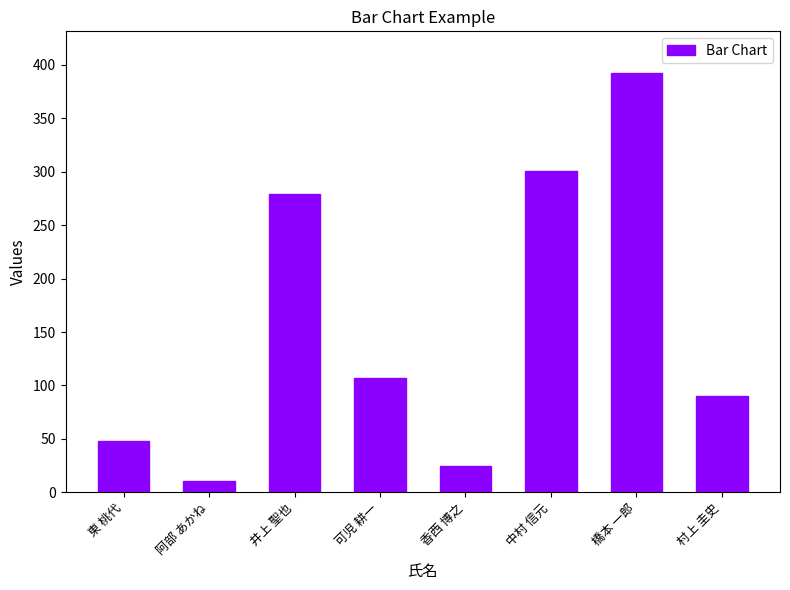

What is the change in value from 阿部 あかね to 可児 耕一?

+96